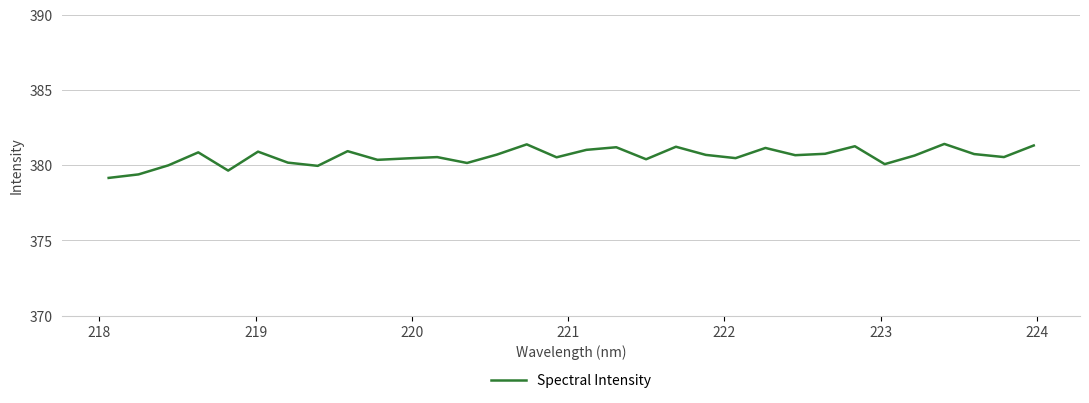

What is the difference between the maximum and minimum values?

2.3